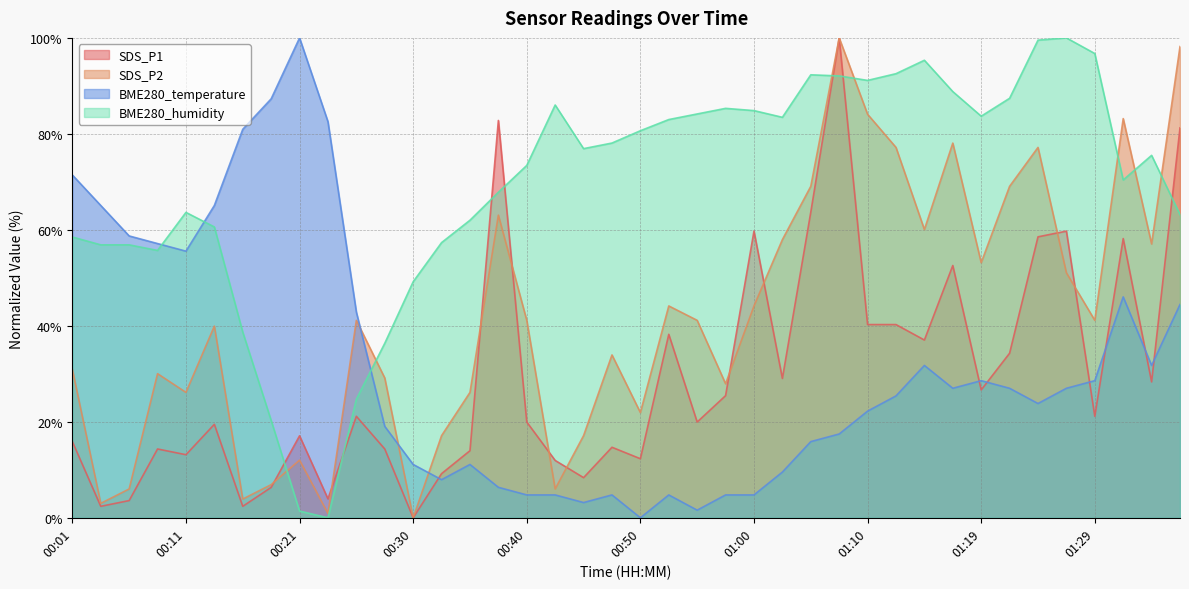

The value of SDS_P2 at 01:29 is 14.2. True or false?

False